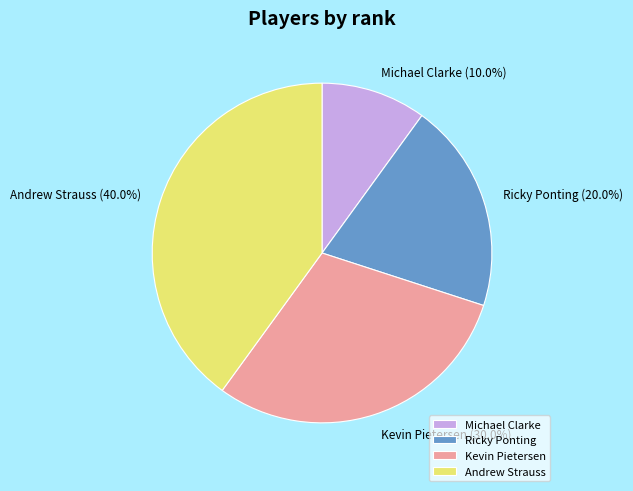

How many segments does this pie chart have?

4